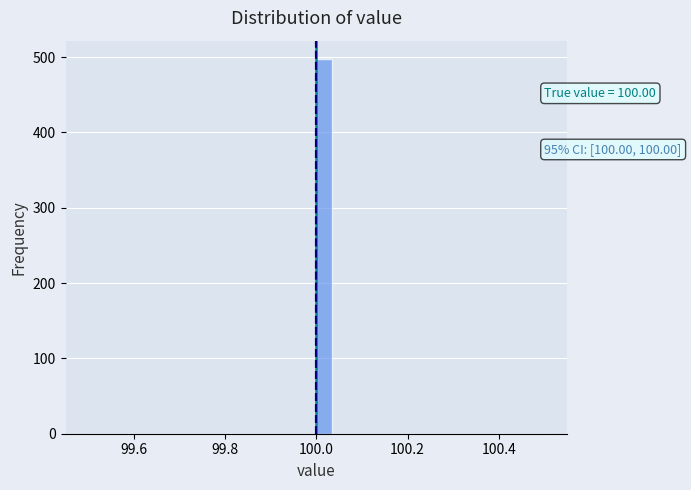

Around what value on the x-axis is the tallest bar? Give the approximate position of its centre, as read against the axis.

100.02